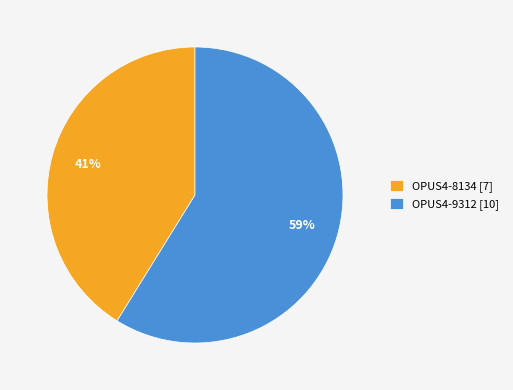

What percentage is the OPUS4-9312 slice, to the nearest percent?

59%